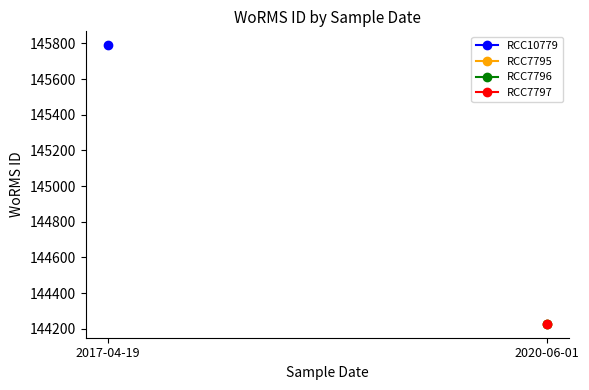

What is the label of the 1st point from the left?

2017-04-19